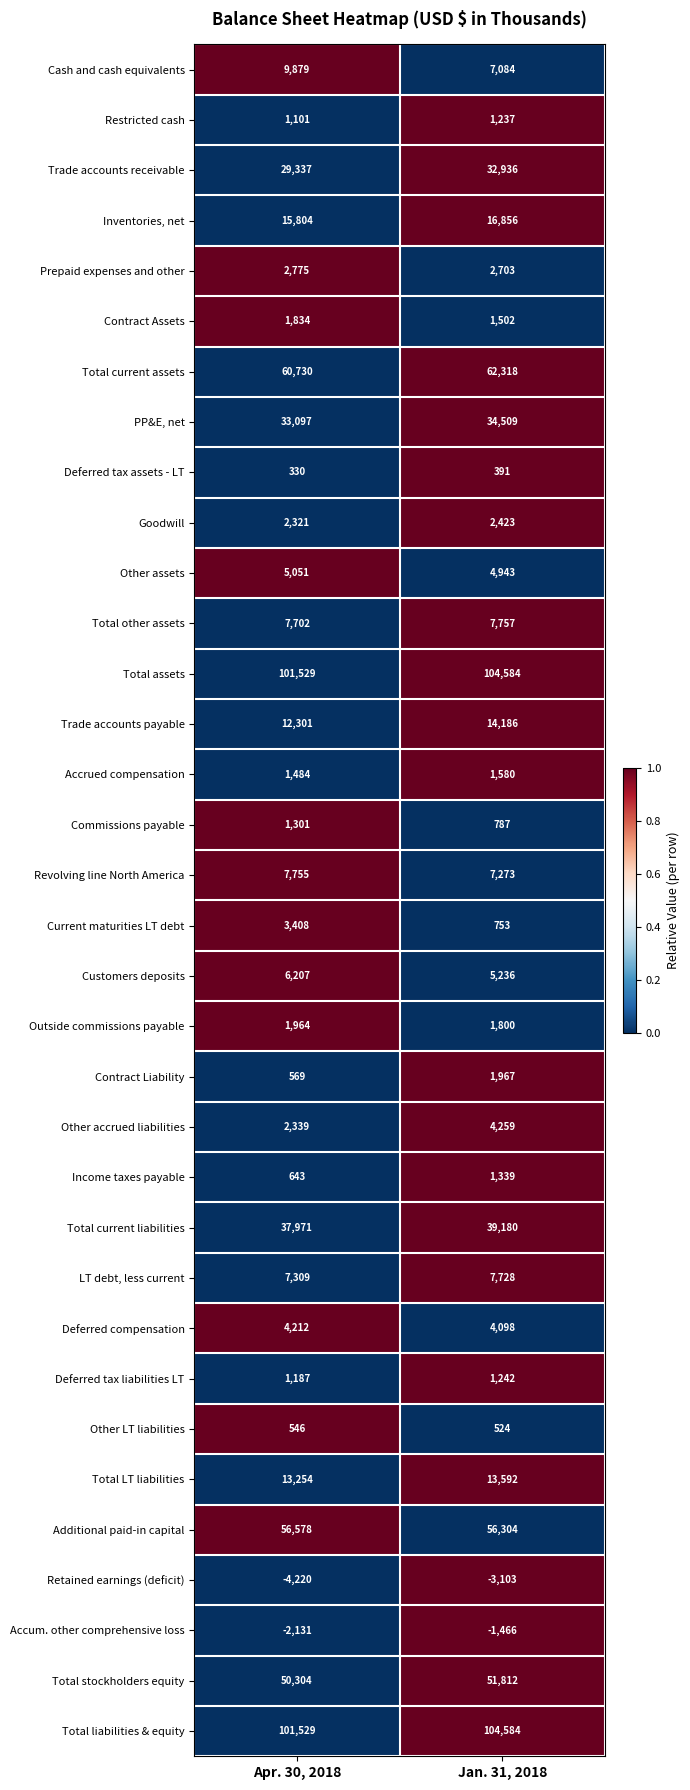

At which category does the chart reach its minimum across all series?

Apr. 30, 2018